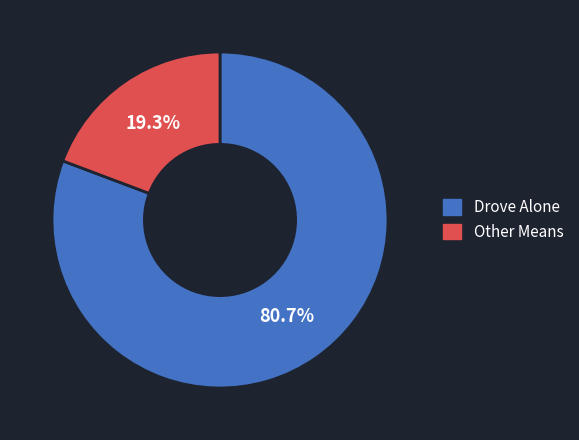

Does any single category account for the majority?

Yes